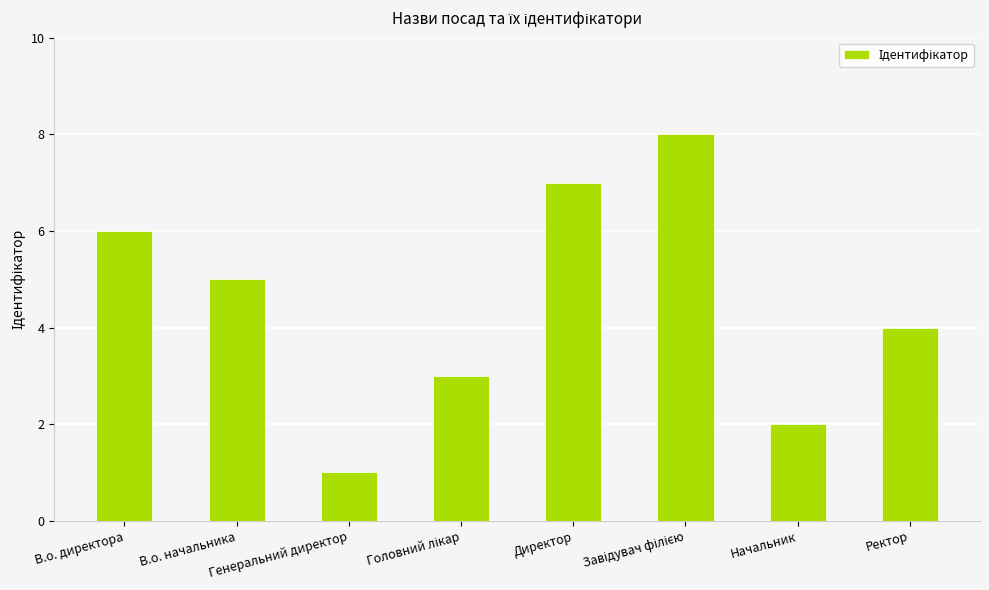

Count the number of categories in the chart.

8